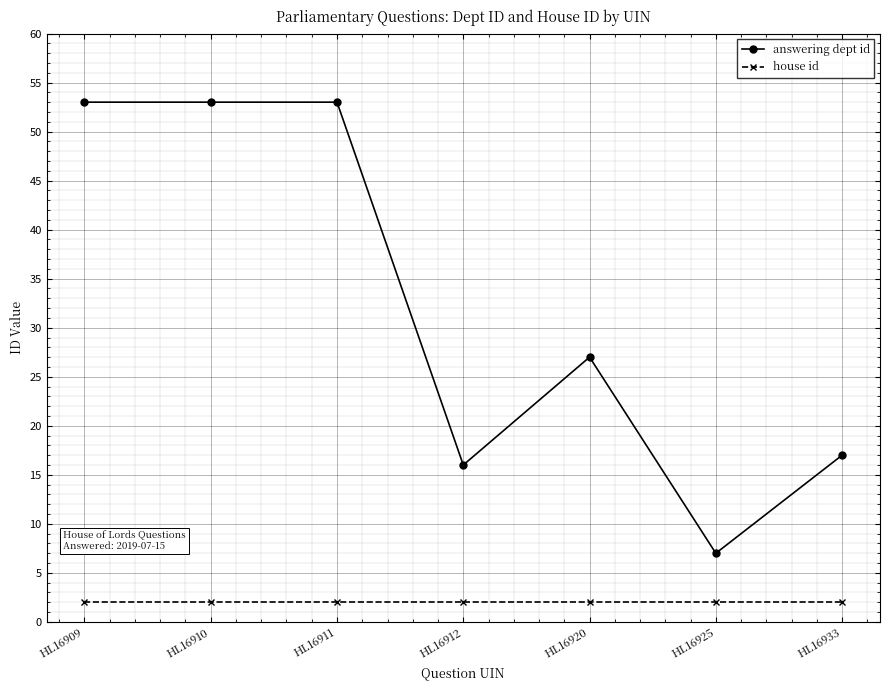

List the series in order of their peak value, highest first.

answering dept id, house id